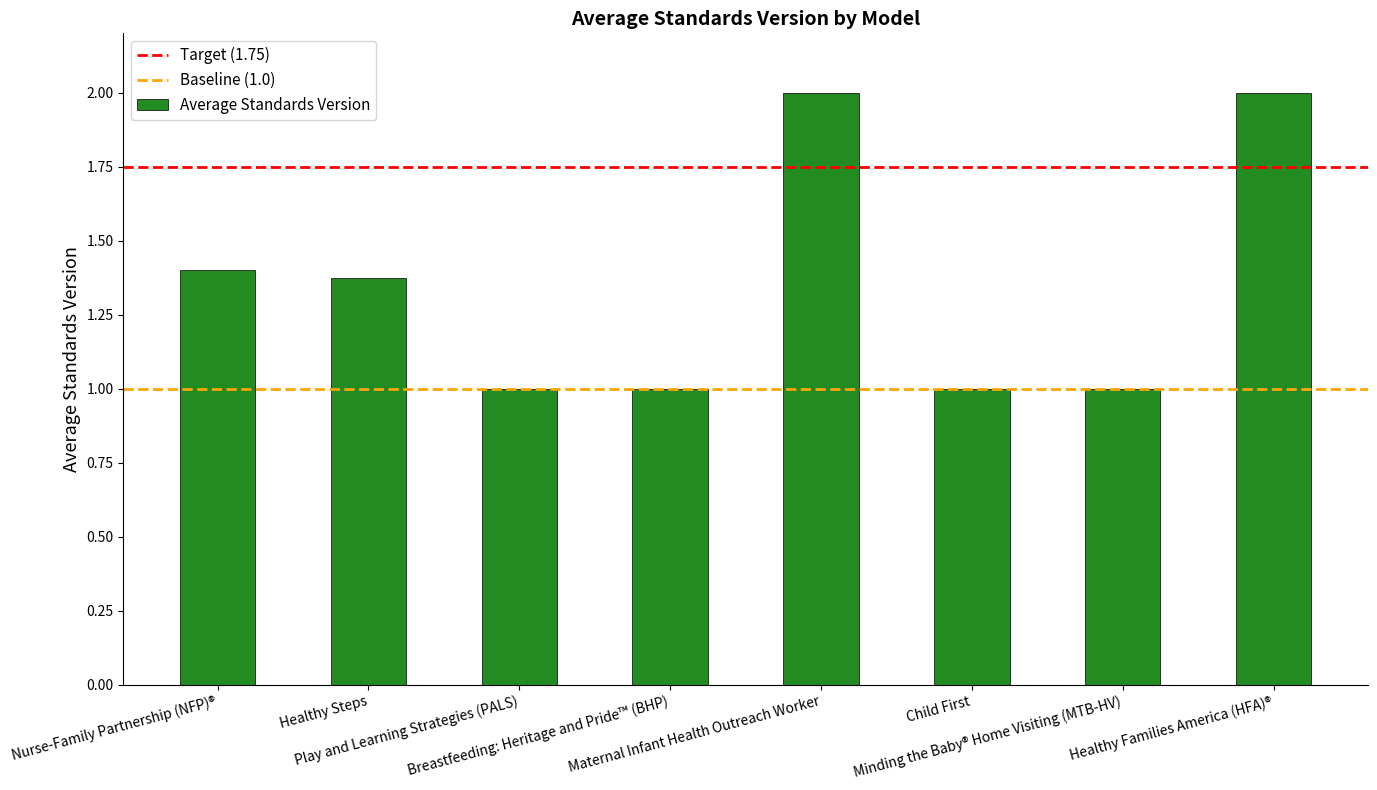

Are the bars horizontal?

No